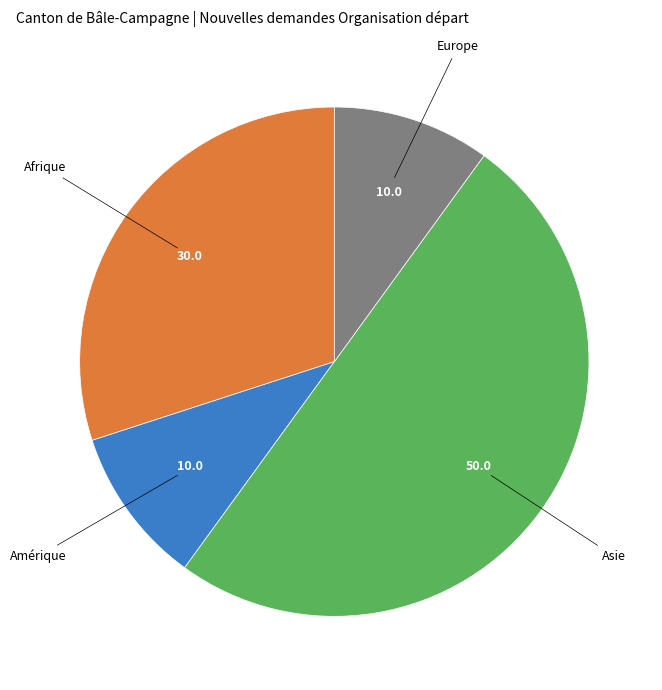

Is Amérique the majority of the pie?

No